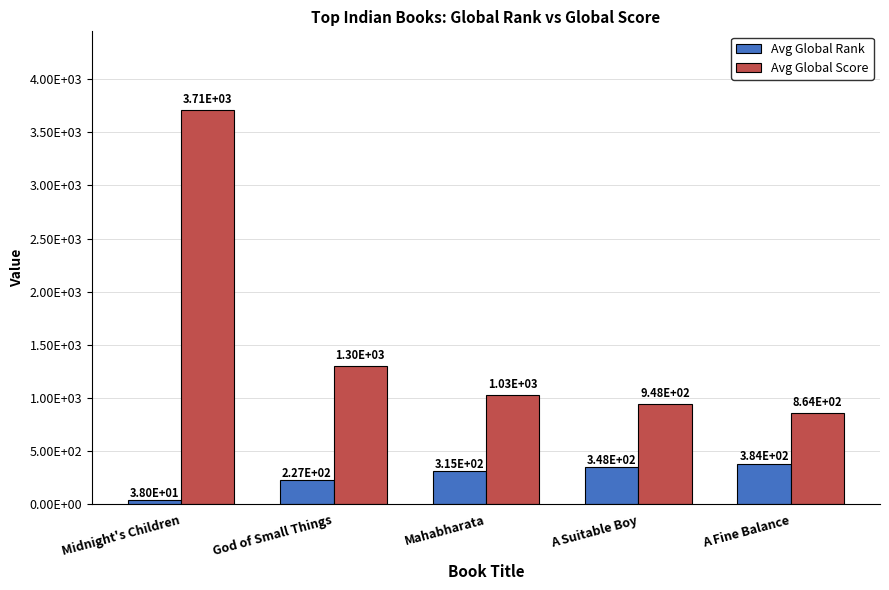

Reading left to right, what are all the values shown in this chart?

Avg Global Rank: 38	227	315	348	384
Avg Global Score: 3707	1305	1026	948	864